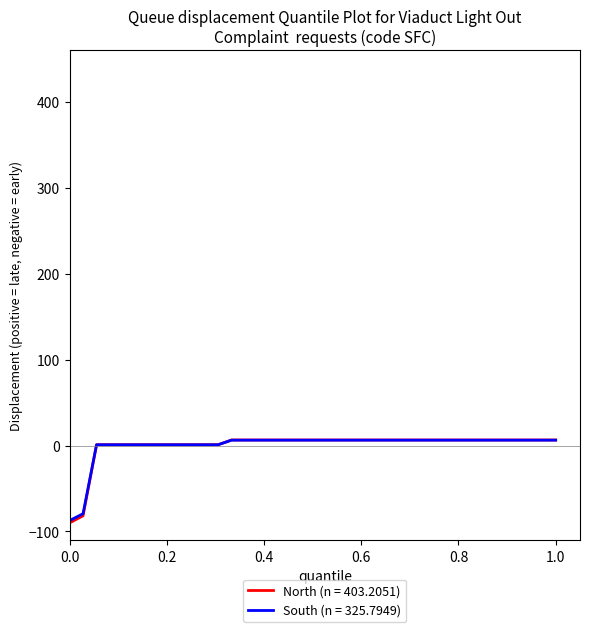

Which series has the largest range (max minus min)?

North (n = 403.2051)